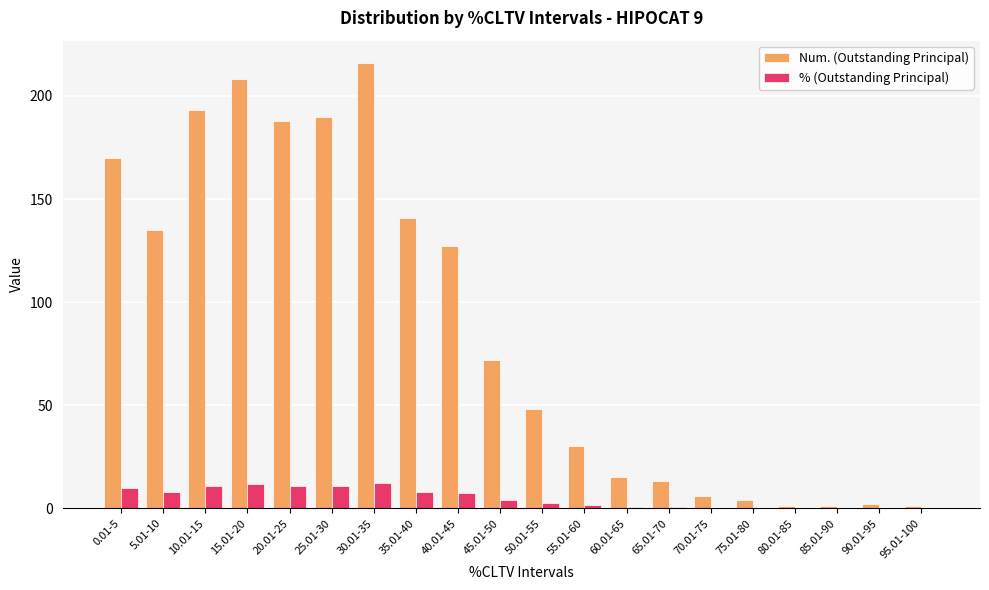

What is the maximum value shown in the chart?

216.0